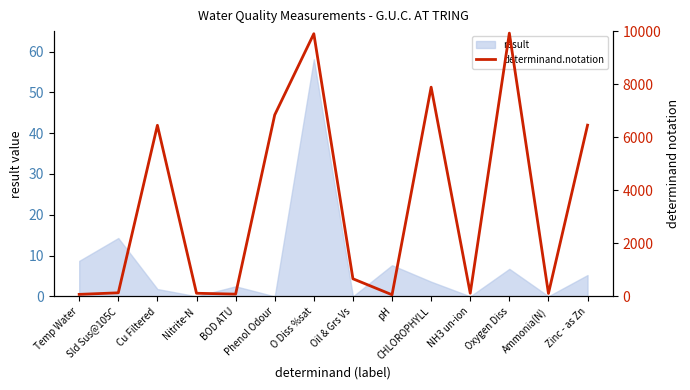

How many categories are shown in the chart?

14